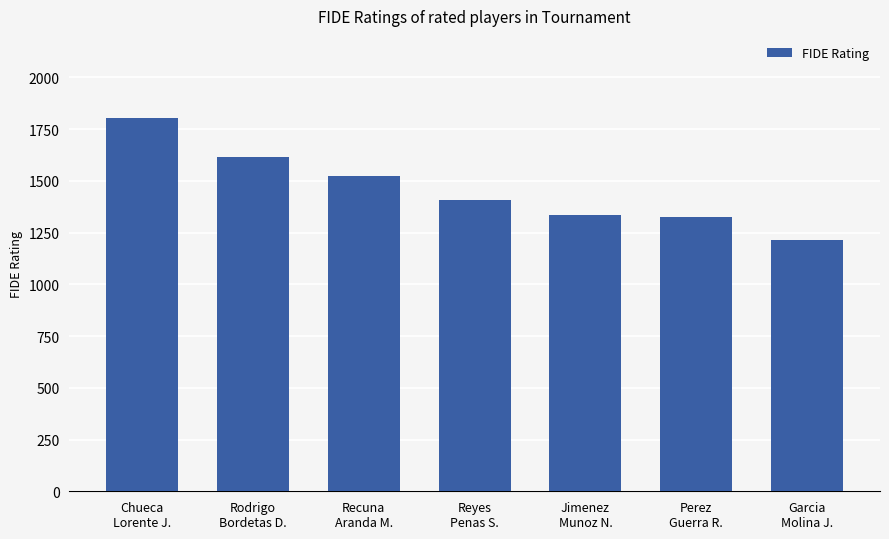

What is the label of the 7th bar from the right?

Chueca
Lorente J.